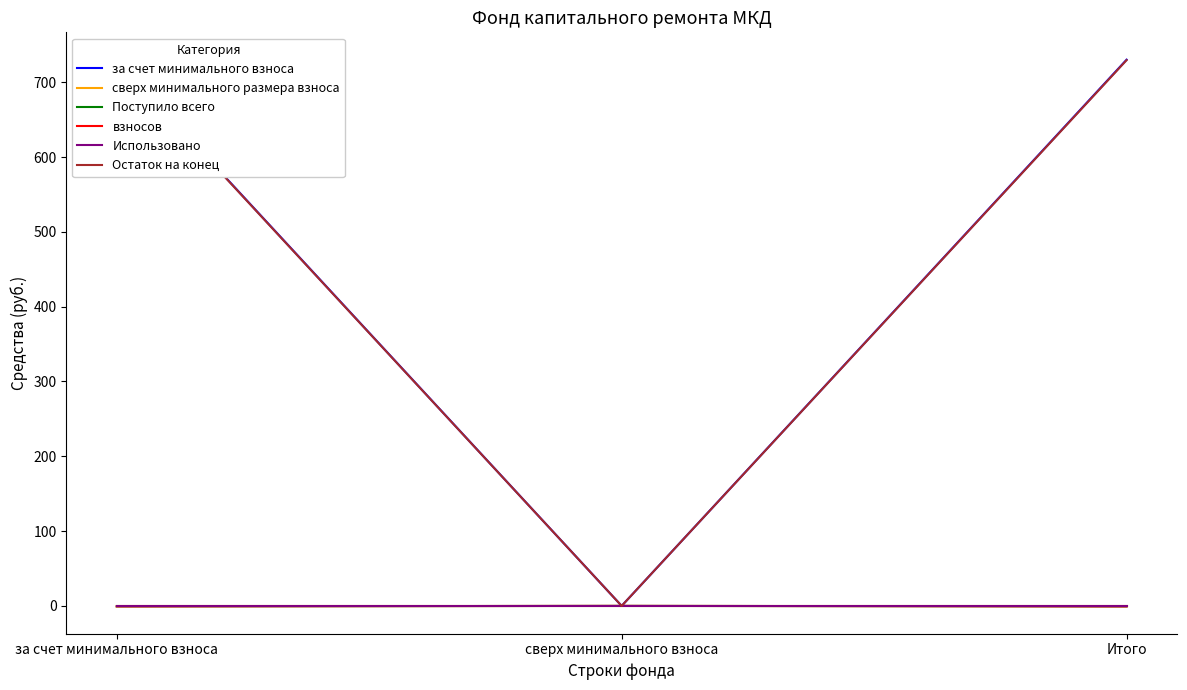

Reading right to left, what are all the values shown in this chart?

за счет минимального взноса: 730.1	0.0	730.1
сверх минимального размера взноса: 0.0	0.0	0.0
Поступило всего: -0.7	0.0	-0.7
взносов: -0.7	0.0	-0.7
Использовано: 0.0	0.0	0.0
Остаток на конец: 729.5	0.0	729.5